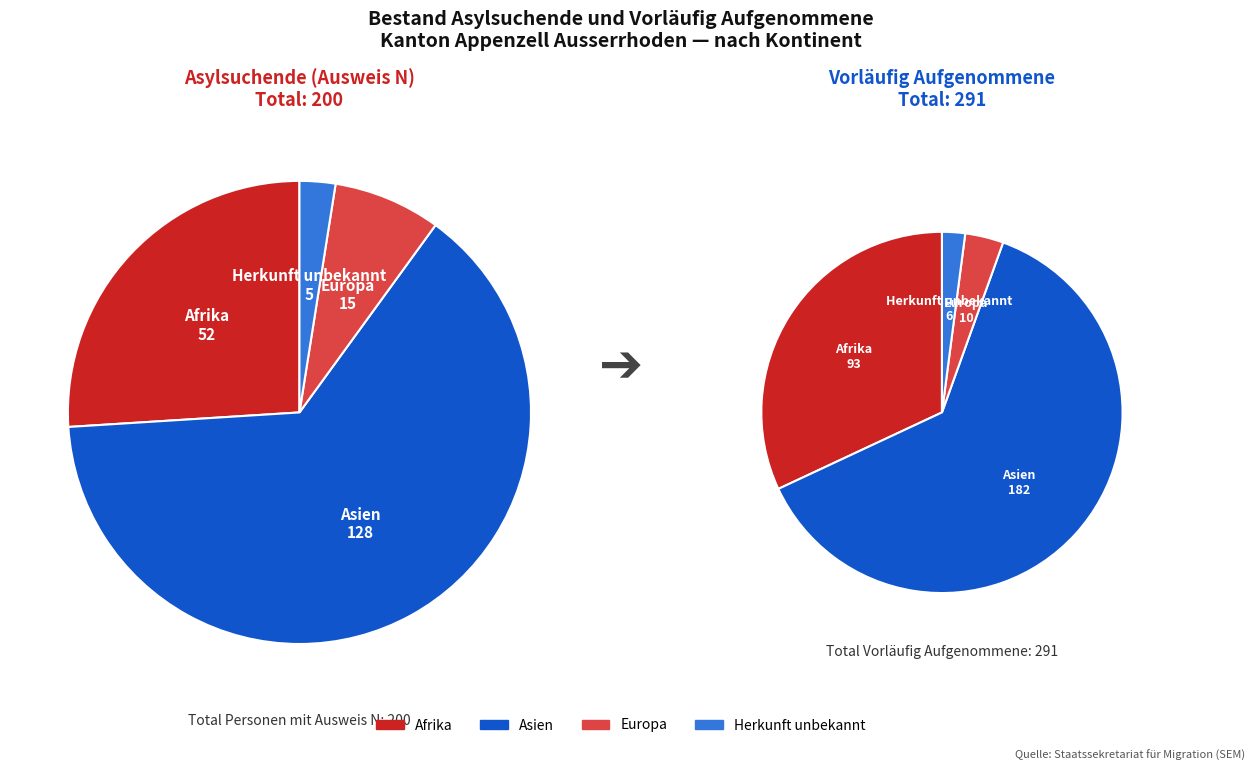

Rank the categories by value from highest to lowest.

Asien, Afrika, Europa, Herkunft unbekannt